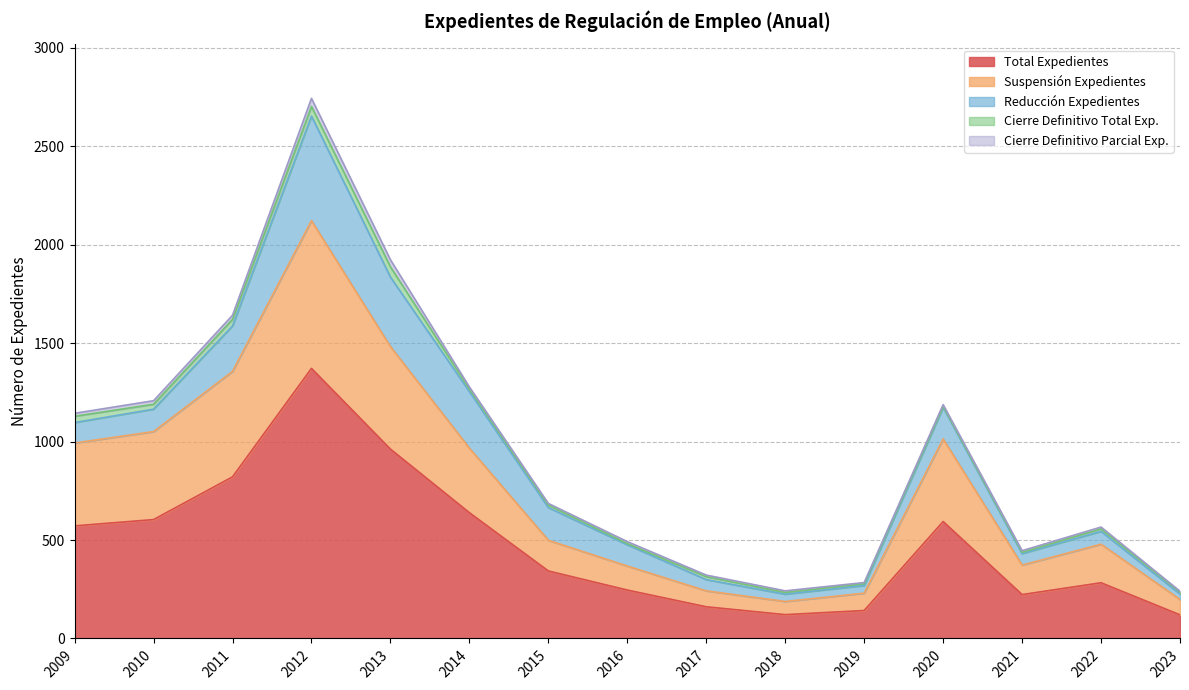

What is the value of the Cierre Definitivo Total Exp. point at the 14th from the left?

13